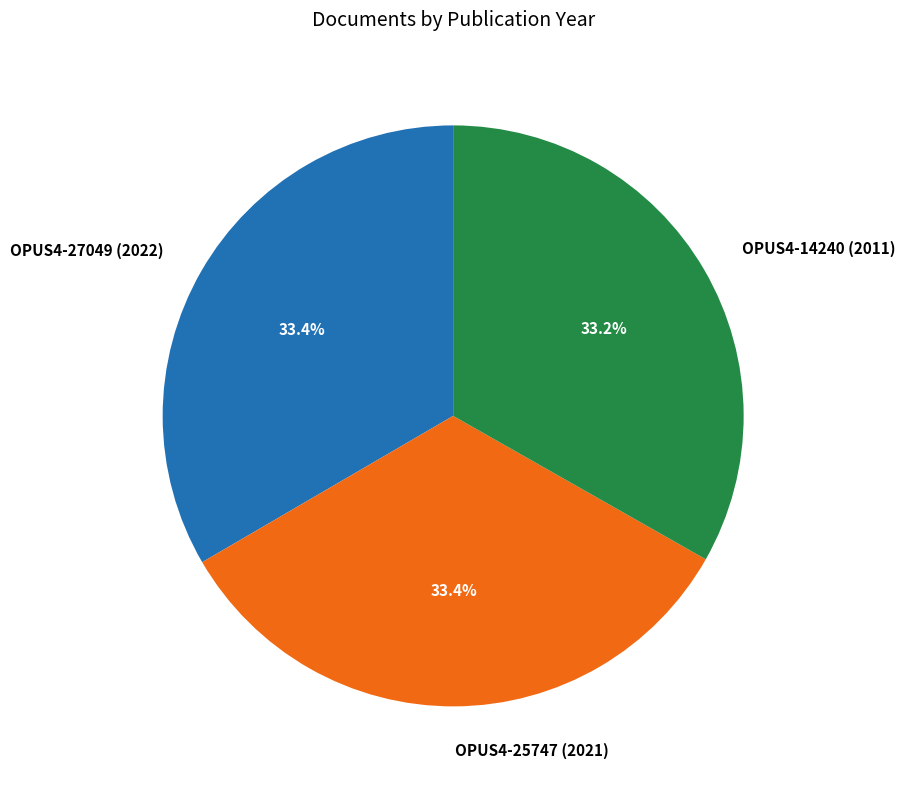

Approximately how many times larger is the value at OPUS4-25747 (2021) compared to OPUS4-14240 (2011)?

1.0